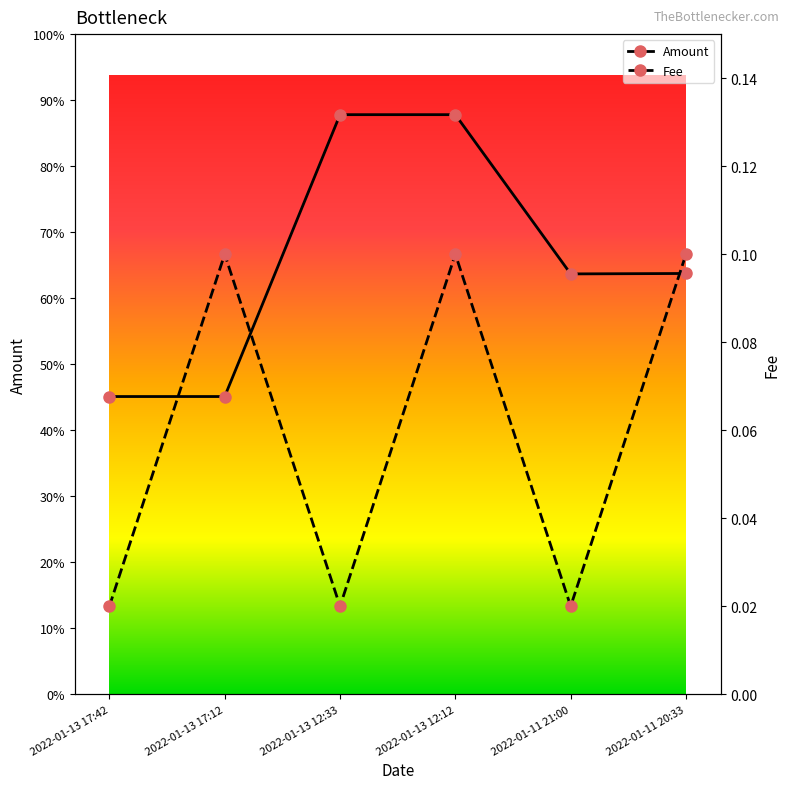

What is the label of the 4th point from the left?

2022-01-13 12:12